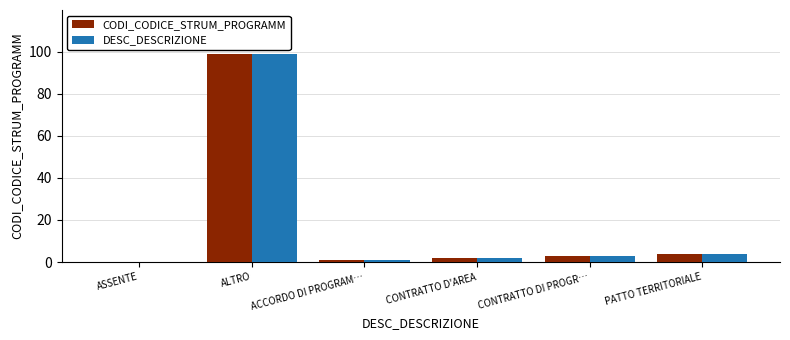

Reading right to left, extract all data points from this chart.

CODI_CODICE_STRUM_PROGRAMM: 4	3	2	1	99	0
DESC_DESCRIZIONE: 4	3	2	1	99	0